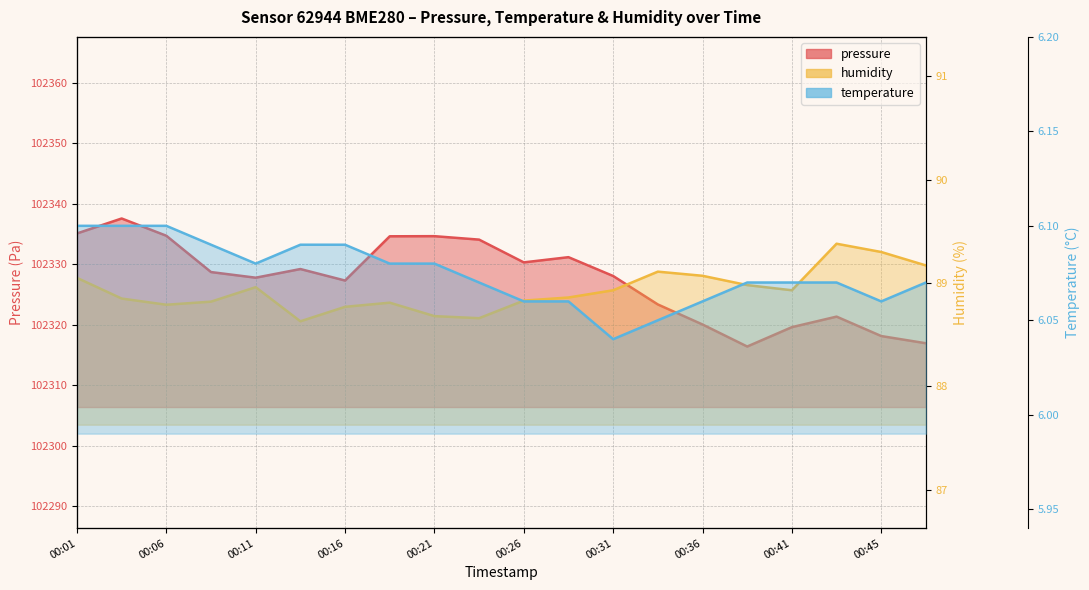

At which category does the chart reach its minimum across all series?

00:31